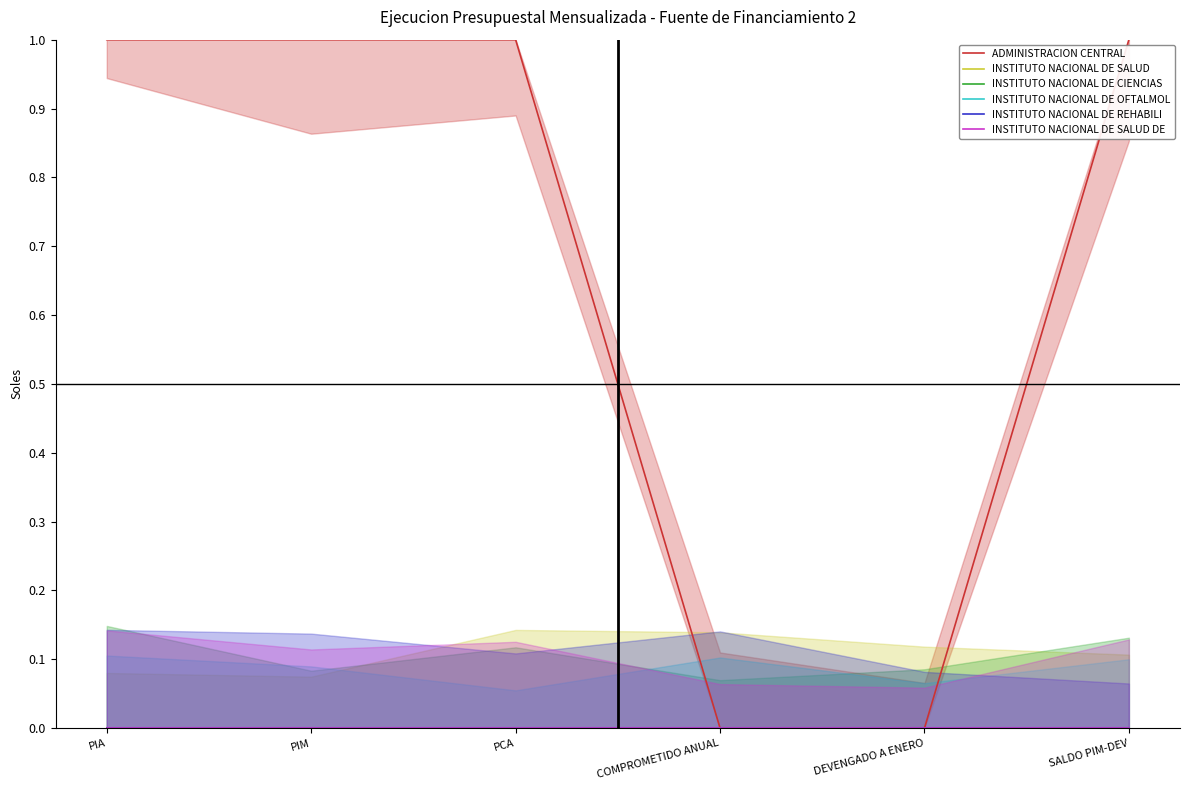

The value of ADMINISTRACION CENTRAL at DEVENGADO A ENERO is 0. True or false?

True